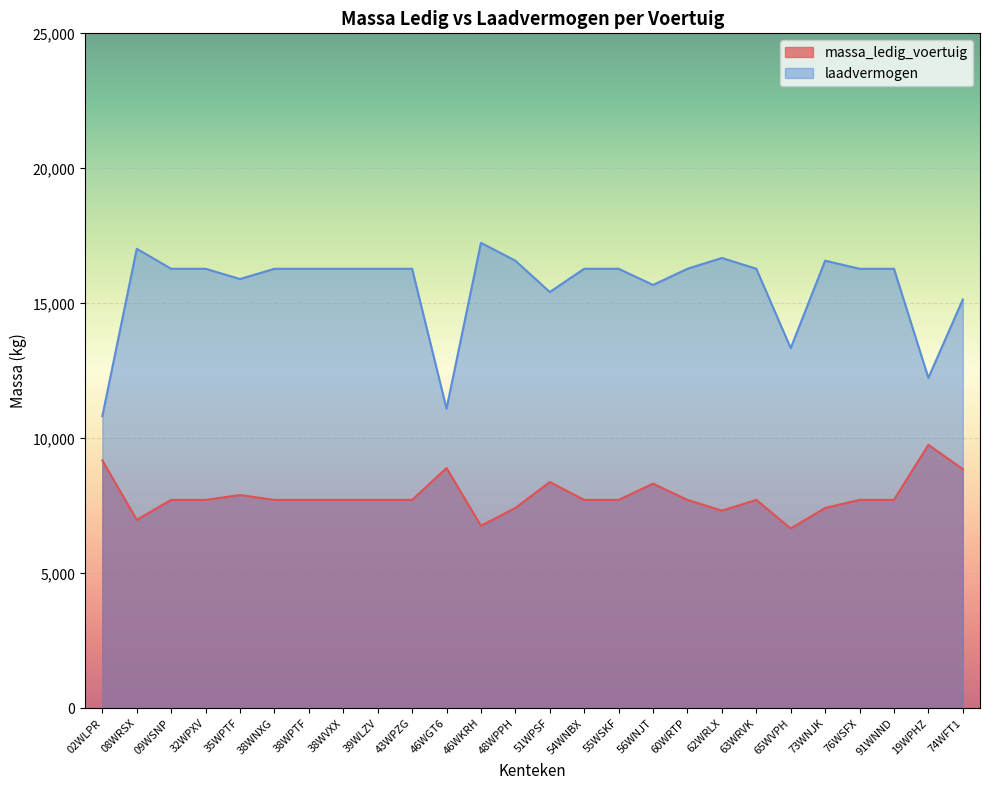

What is the difference between the highest and lowest values at 09WSNP?

8560